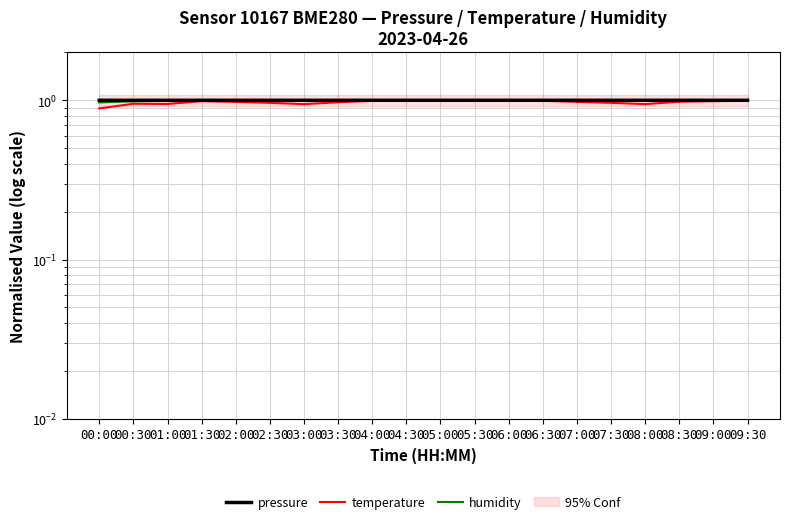

The pressure series shows 1.8 at 01:30. True or false?

False